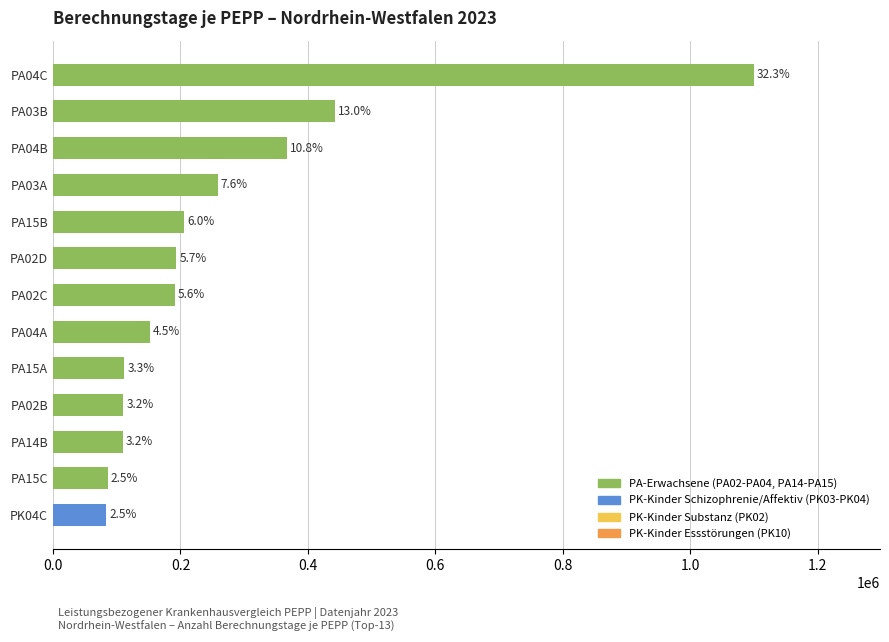

Does the chart contain any negative values?

No